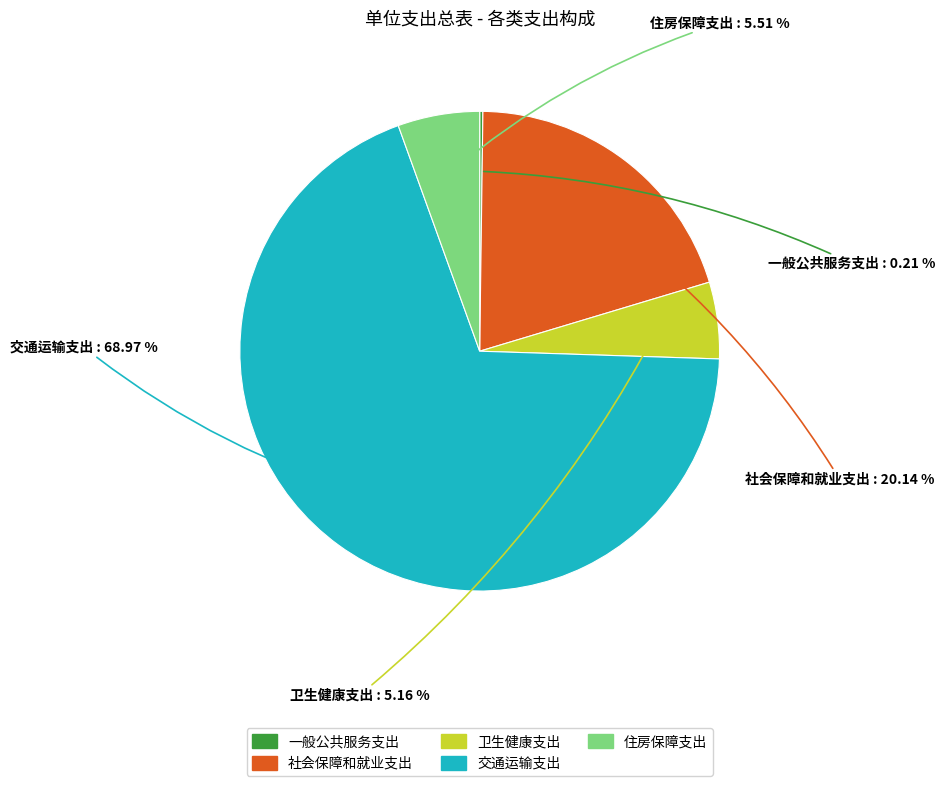

How much of the chart is everything except 卫生健康支出?

94.8%